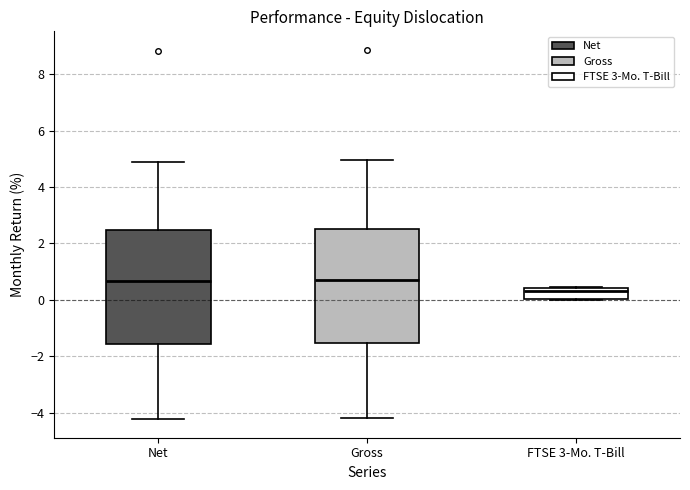

Reading left to right, transcribe this box plot: for each box, give where its median line is, the range the box spans, and where its two whiskers end, as read against the y-axis. The values are not printed on the chart, so give them approximately, as read against the axis.

Net: median 0.6, box -1.6 to 2.4, whiskers -4.2 to 5.0
Gross: median 0.8, box -1.6 to 2.6, whiskers -4.2 to 5.0
FTSE 3-Mo. T-Bill: median 0.4 (just below the box's upper edge), box 0.0 to 0.4, whiskers 0.0 to 0.4